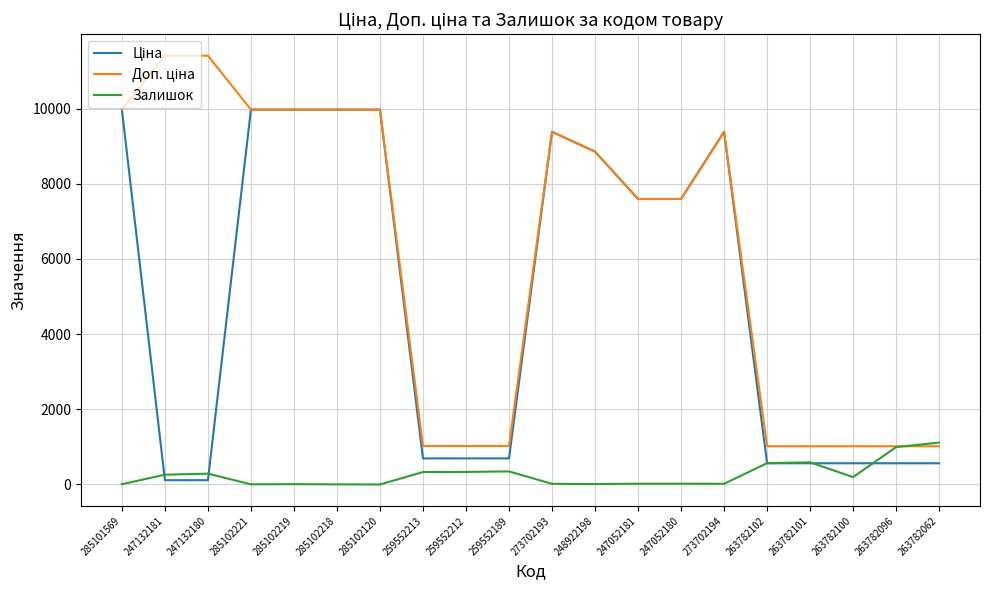

What is the difference between the highest and lowest values at 263782062?

551.0